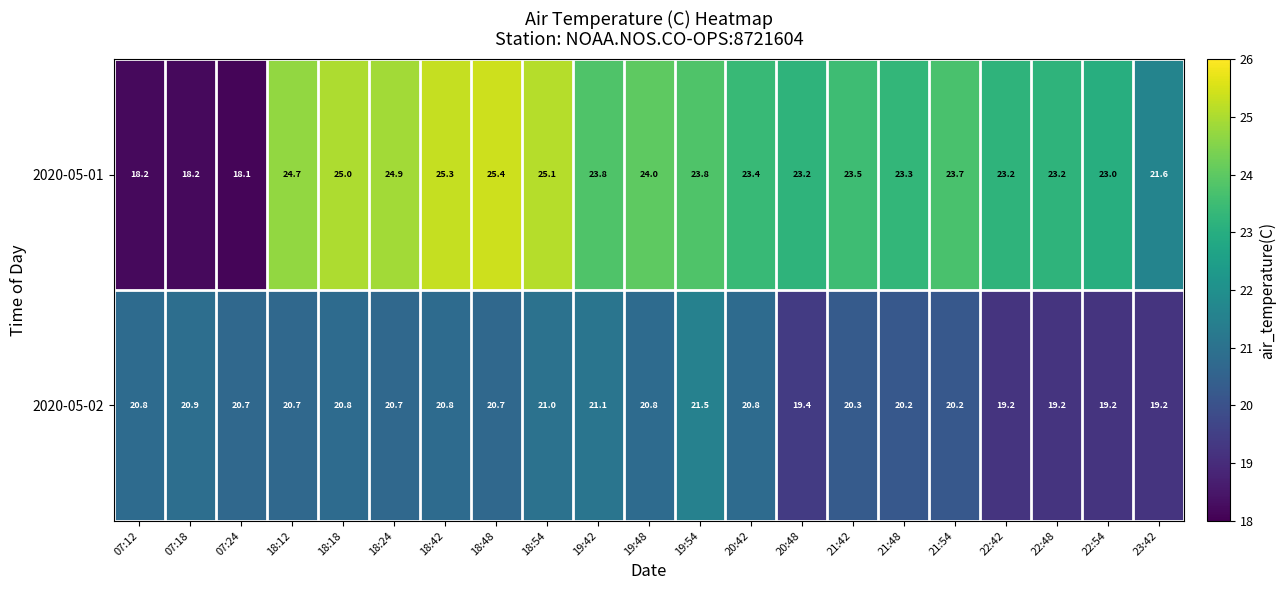

What is the total value across all series at 22:42?

42.4